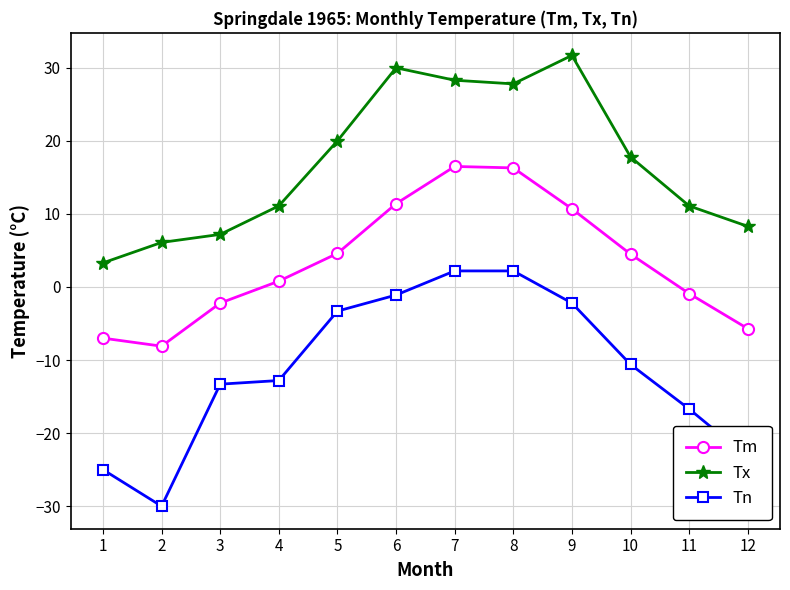

List the series in order of their peak value, lowest first.

Tn, Tm, Tx